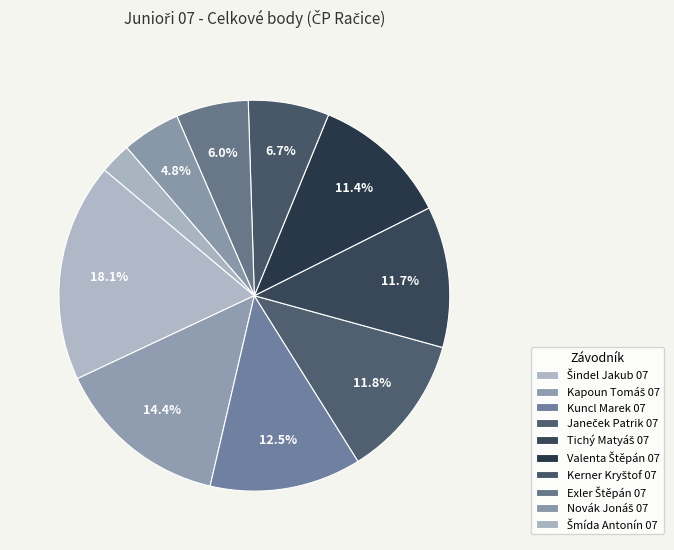

Is there a majority slice in this chart?

No